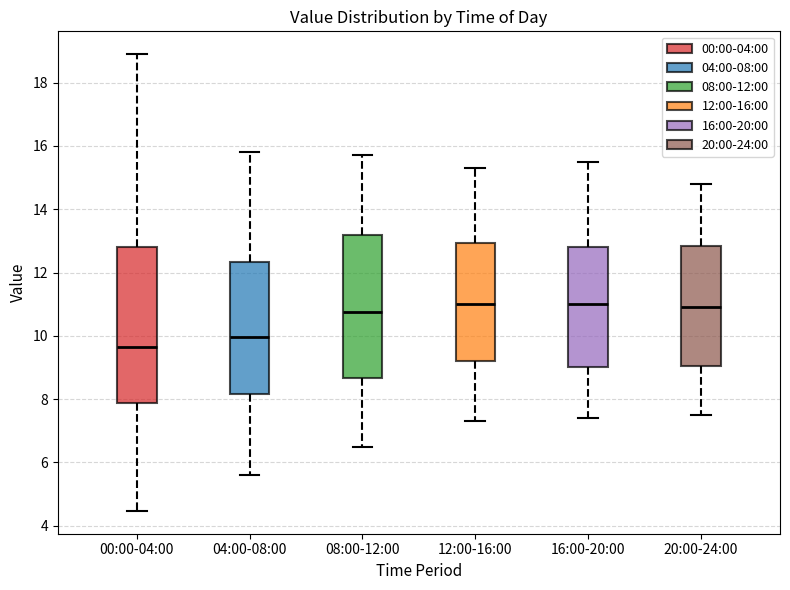

Which box has the lowest median line?

00:00-04:00